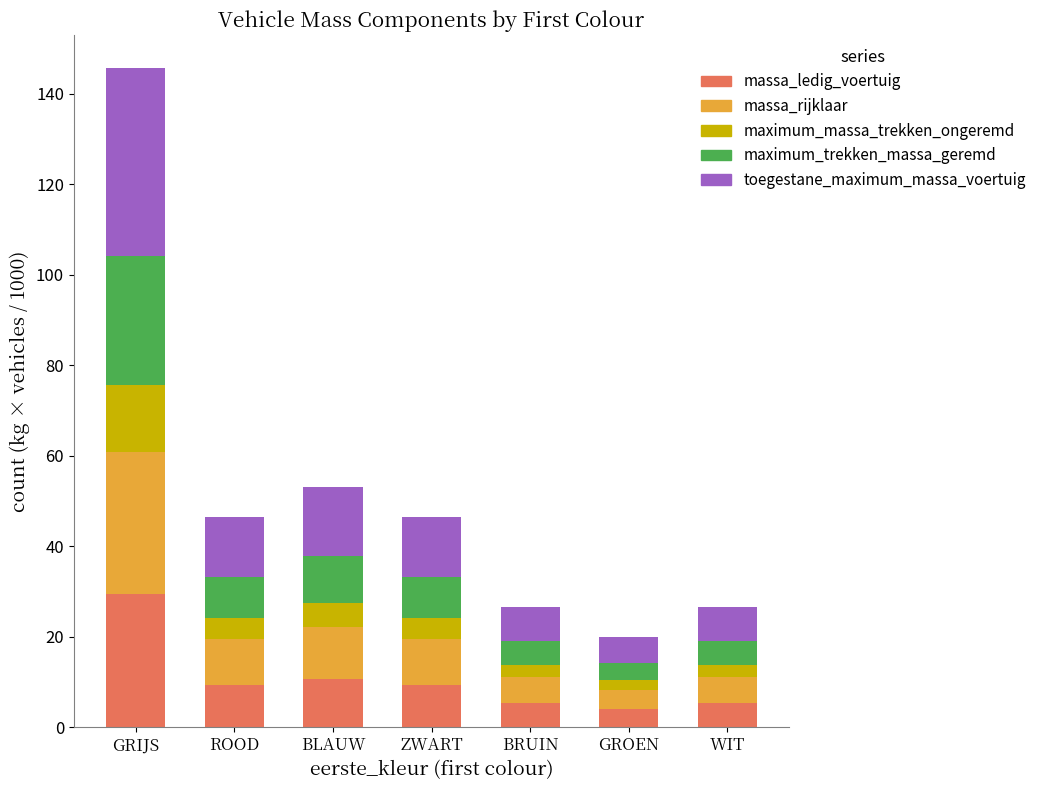

Which category has the highest value in the massa_ledig_voertuig series?

GRIJS